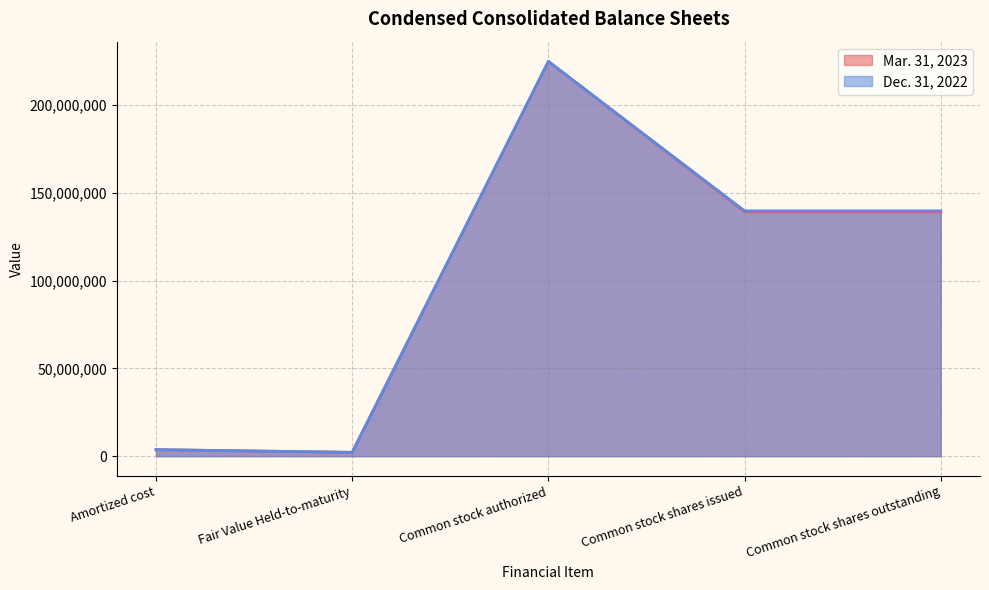

True or false: Dec. 31, 2022 has a value of 2155587 at Fair Value Held-to-maturity.

True